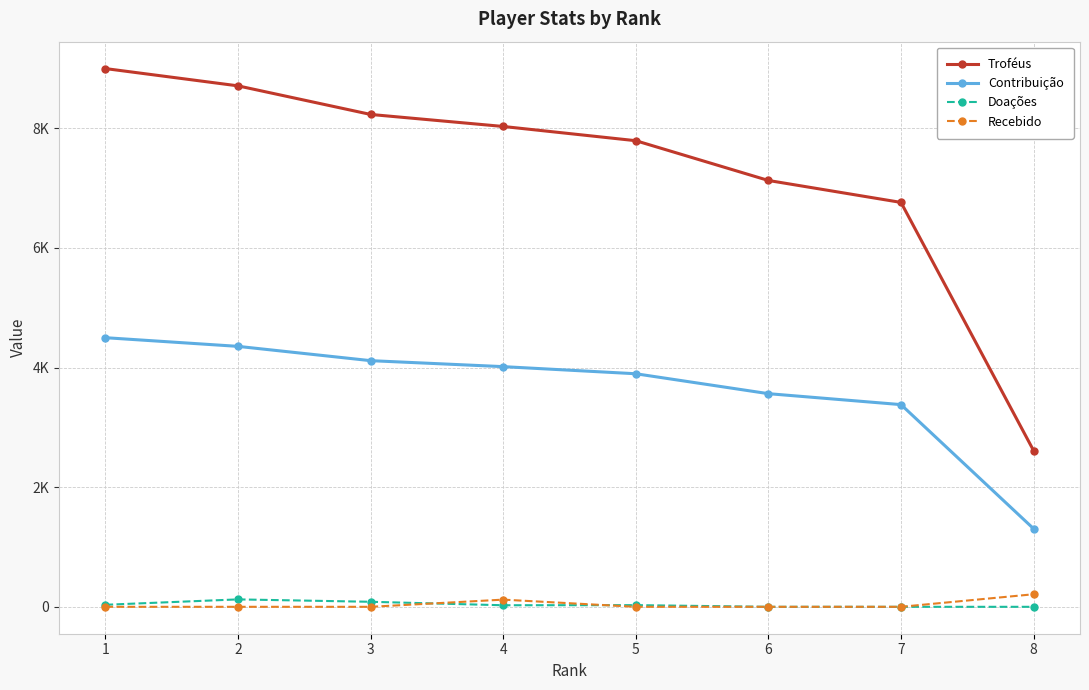

What is the difference between the maximum and minimum values in the Recebido series?

210